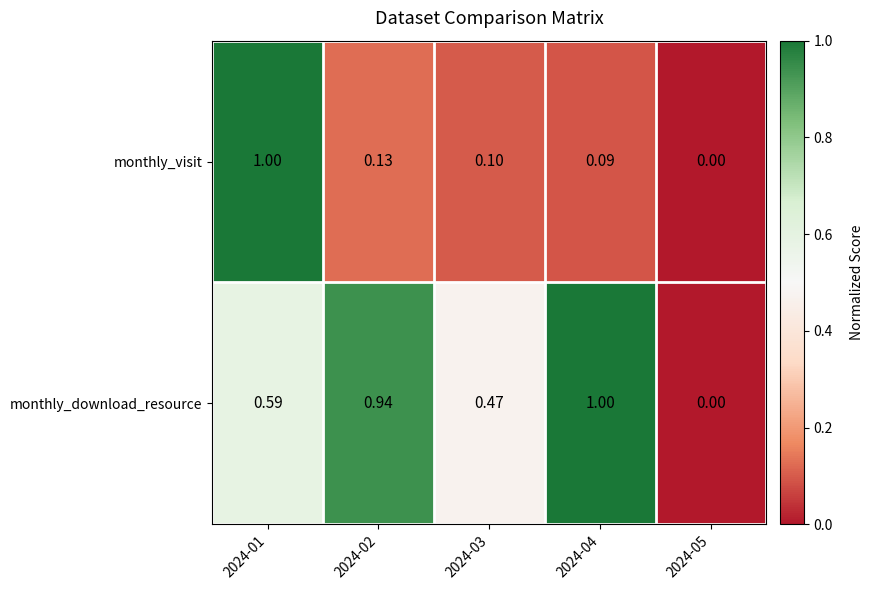

Which series changed the most between 2024-03 and 2024-04?

monthly_download_resource